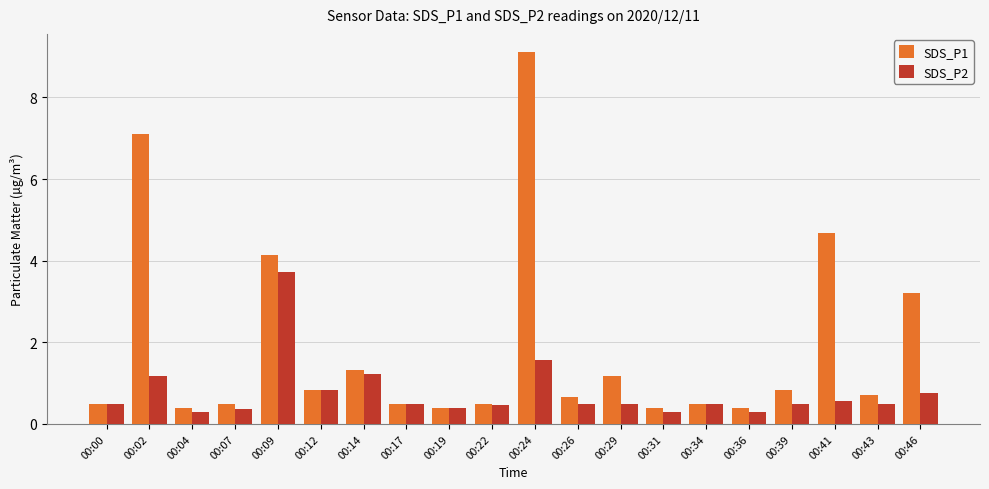

Reading right to left, transcribe all the data shown in this chart.

SDS_P1: 00:46=3.2	00:43=0.7	00:41=4.7	00:39=0.8	00:36=0.4	00:34=0.5	00:31=0.4	00:29=1.2	00:26=0.7	00:24=9.1	00:22=0.5	00:19=0.4	00:17=0.5	00:14=1.3	00:12=0.8	00:09=4.1	00:07=0.5	00:04=0.4	00:02=7.1	00:00=0.5
SDS_P2: 00:46=0.8	00:43=0.5	00:41=0.6	00:39=0.5	00:36=0.3	00:34=0.5	00:31=0.3	00:29=0.5	00:26=0.5	00:24=1.6	00:22=0.5	00:19=0.4	00:17=0.5	00:14=1.2	00:12=0.8	00:09=3.7	00:07=0.4	00:04=0.3	00:02=1.2	00:00=0.5